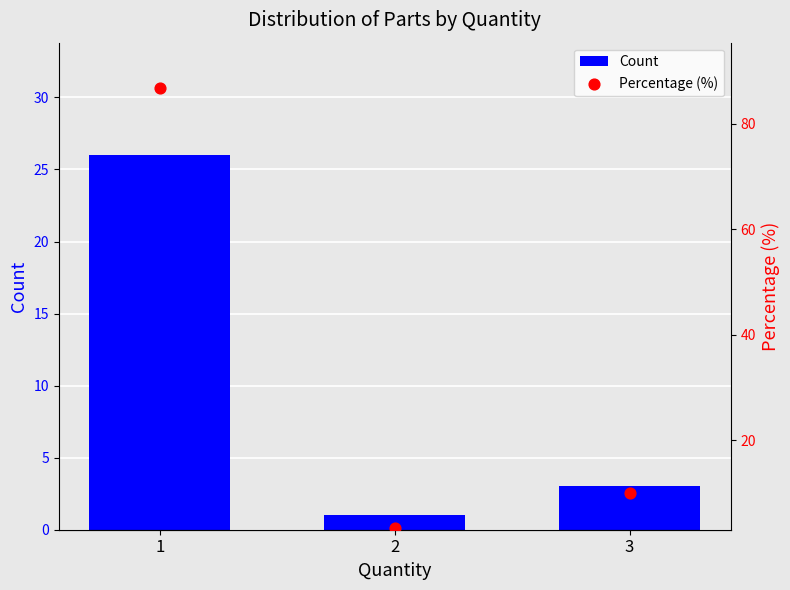

Which series has the largest total across all categories?

Percentage (%)